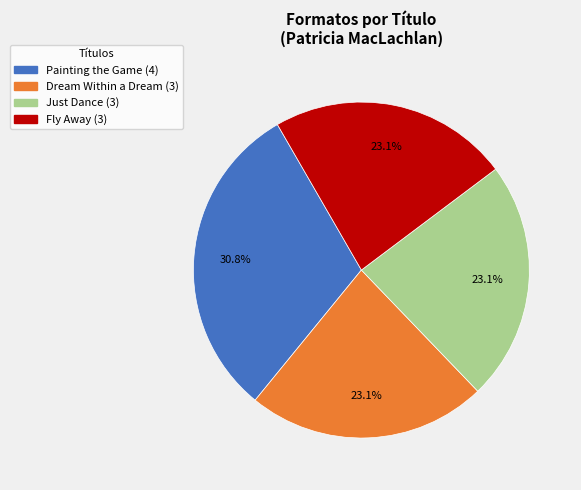

Do Dream Within a Dream and Just Dance together represent more than half of the pie?

No